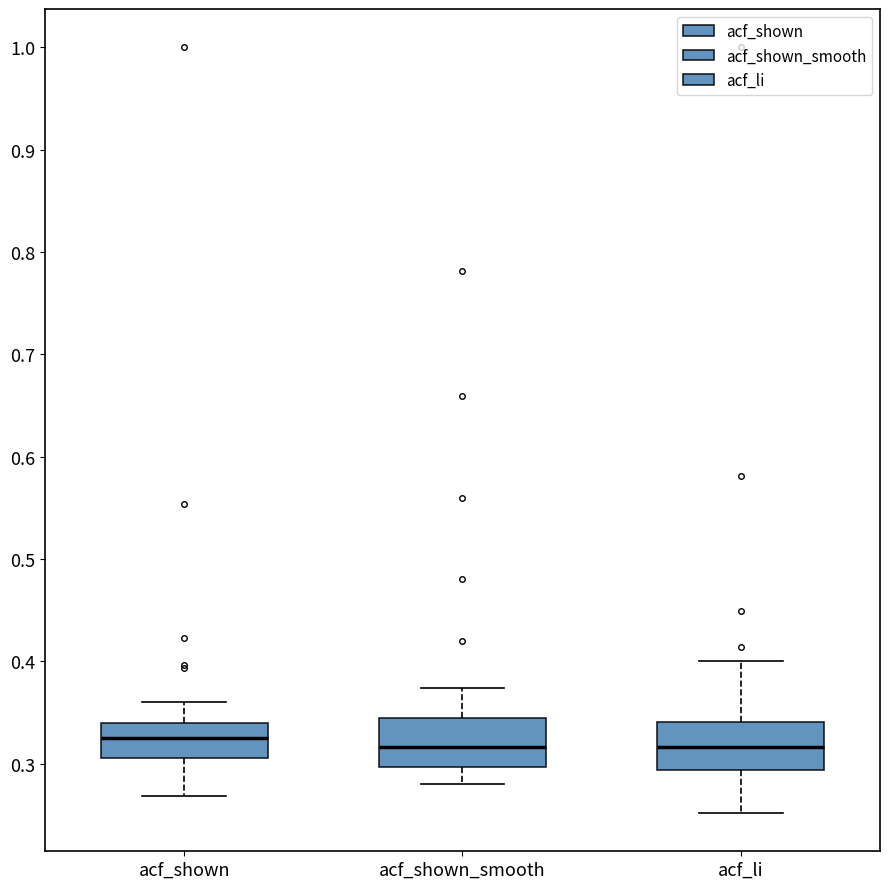

Where is the lower edge of the box for acf_shown on the y-axis? The values are not printed on the chart, so give them approximately, as read against the axis.

0.31